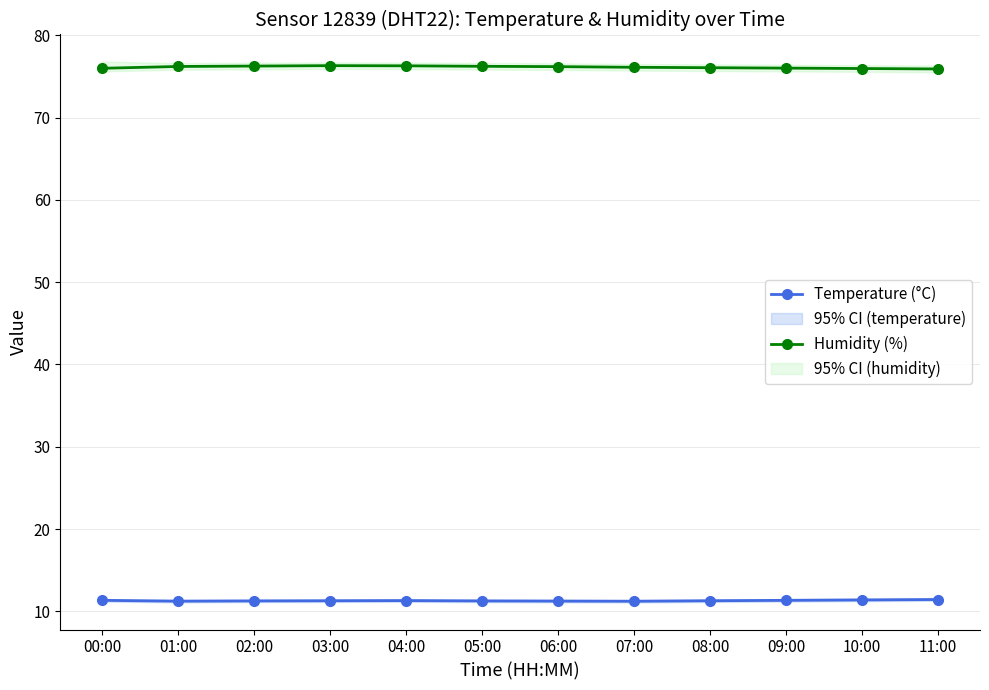

What is the value of the Temperature (°C) point at the 12th from the left?

11.4